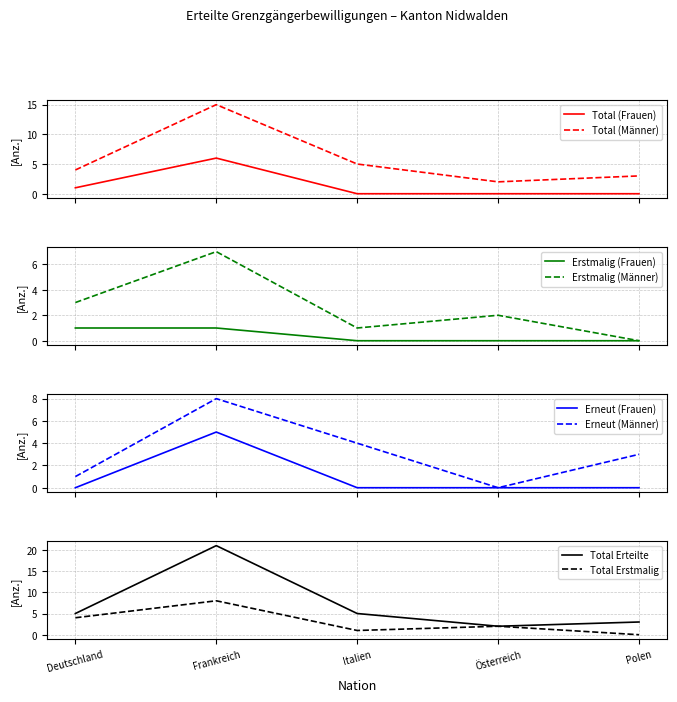

In Erstmalig (Männer), how many points are lower than both neighbors (excluding endpoints)?

1